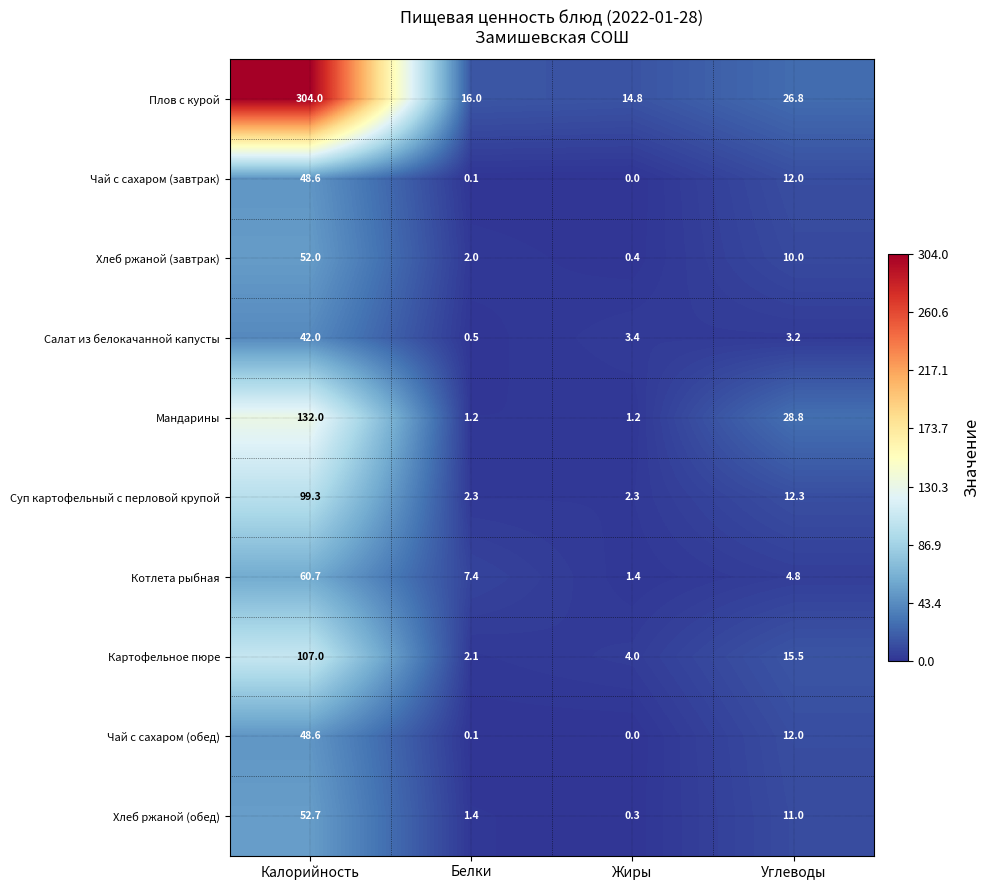

Which label corresponds to the smallest value in the chart?

Жиры